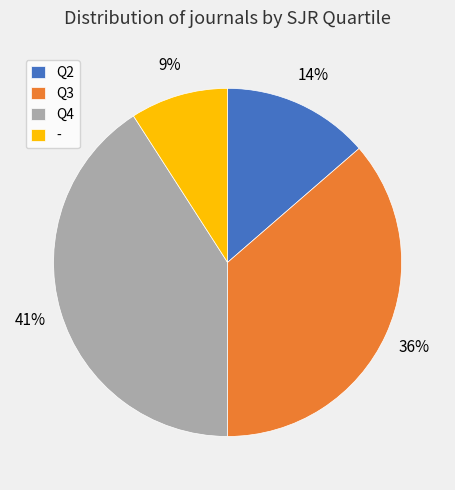

To the nearest percent, what is the average slice percentage?

25%